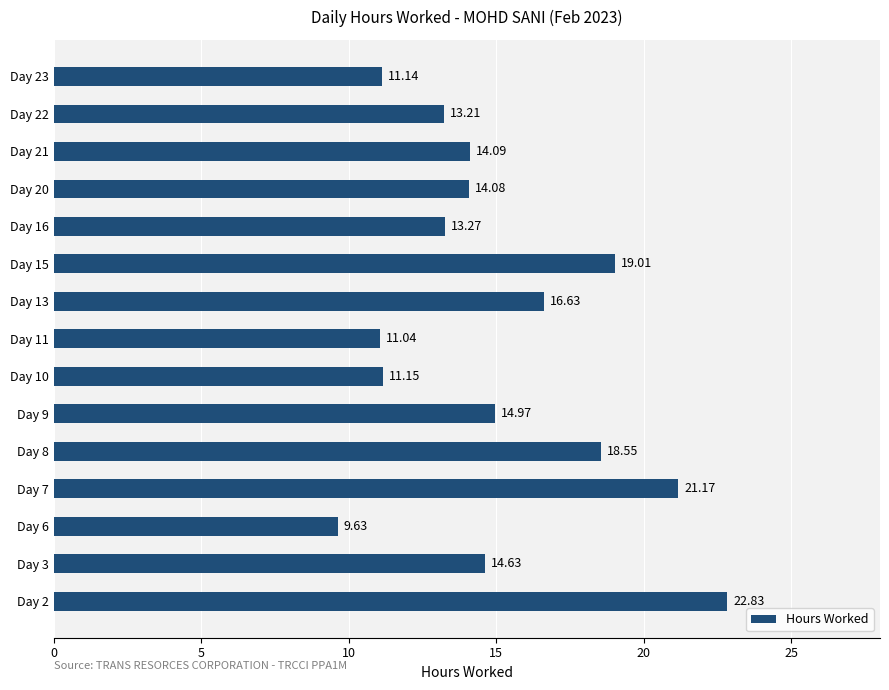

What is the smallest value displayed?

9.6